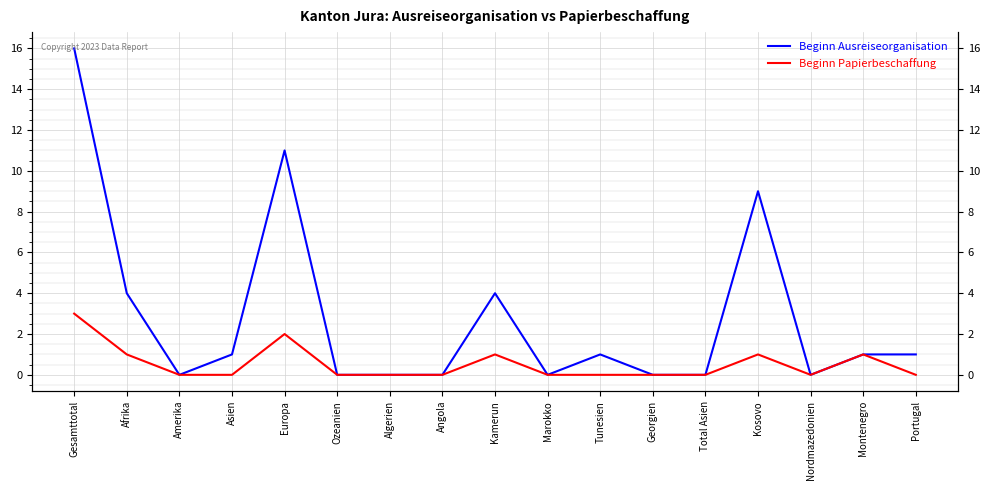

True or false: Beginn Papierbeschaffung and Beginn Ausreiseorganisation intersect in this chart.

False